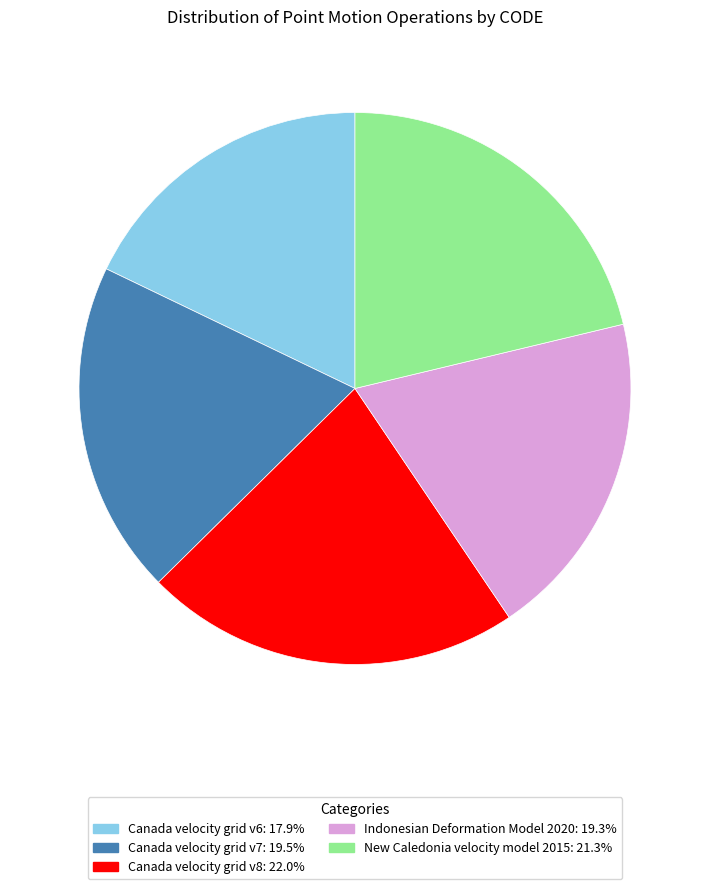

What is the ratio of the value at Canada velocity grid v6 to the value at Canada velocity grid v7?

0.9